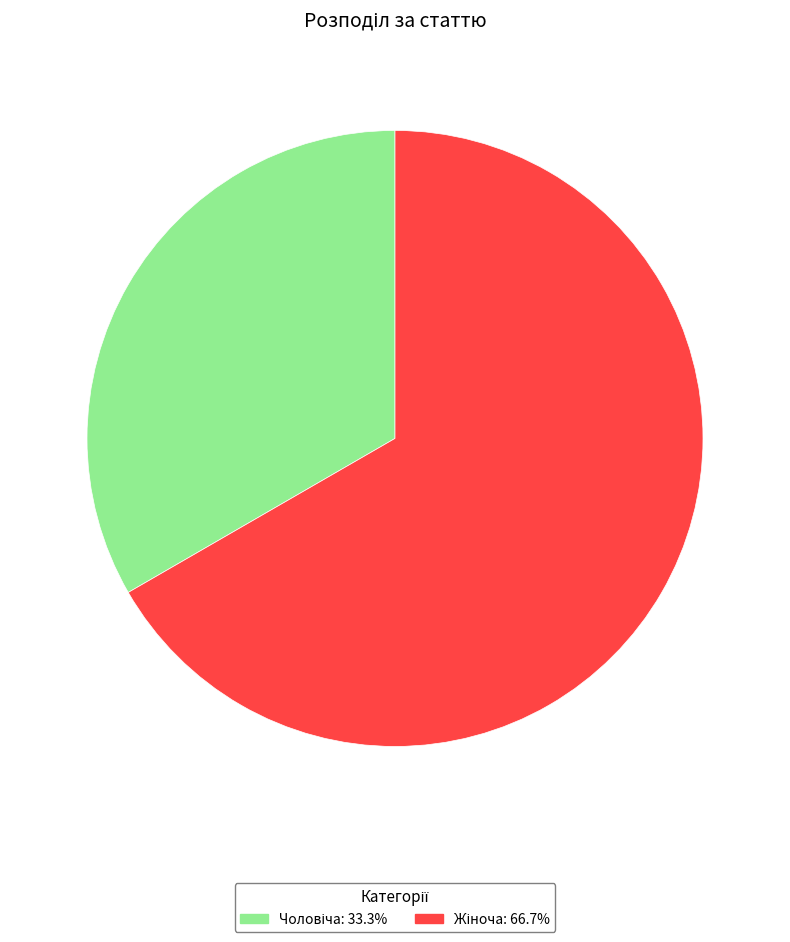

Is there any slice that represents more than half of the pie?

Yes